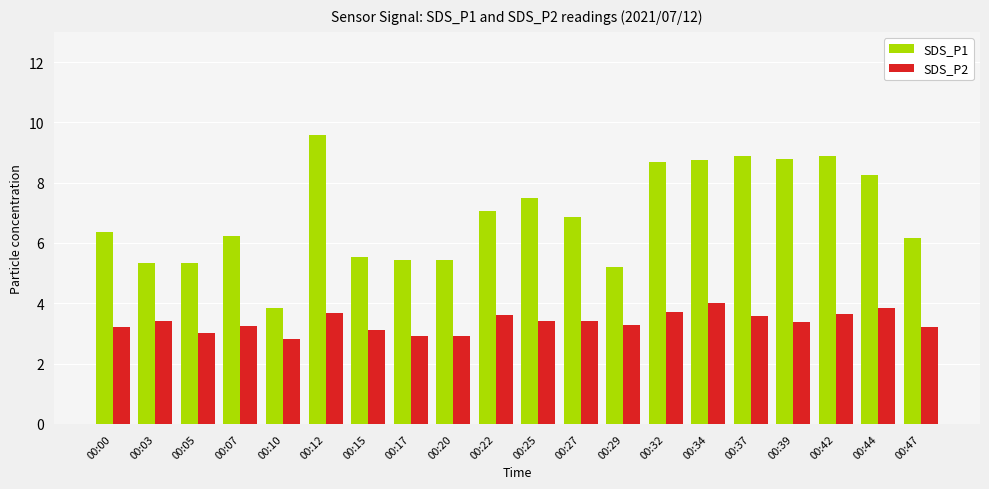

Count the number of categories in the chart.

20